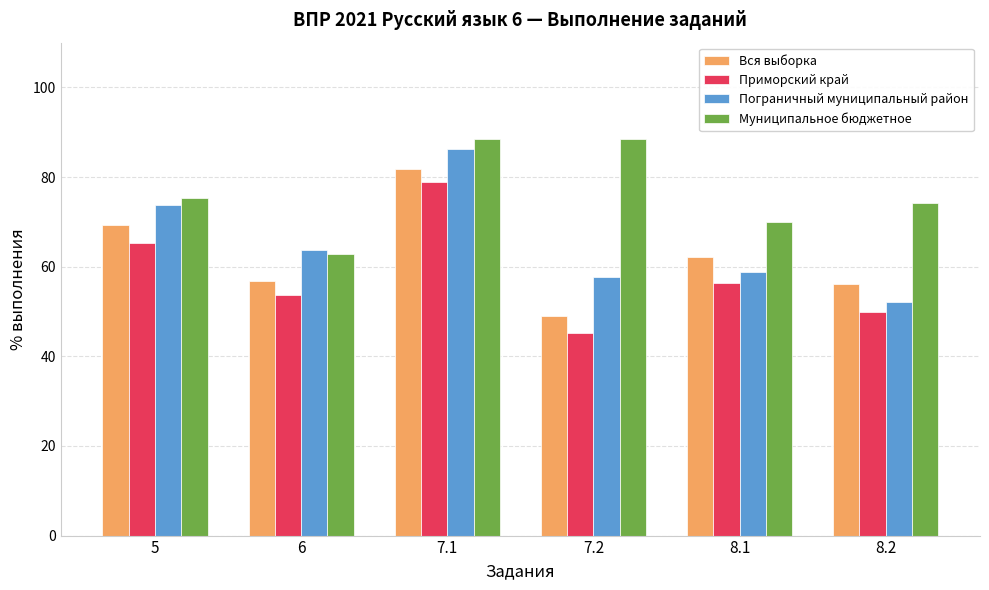

Where does the Вся выборка series first go above 62?

5